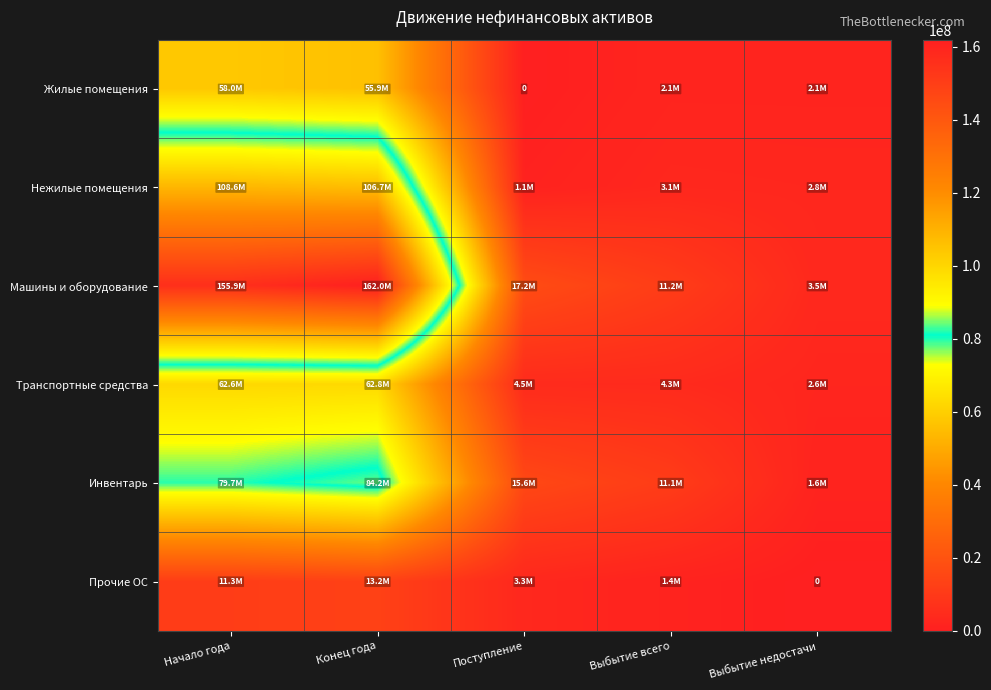

How many distinct data groups are displayed?

6